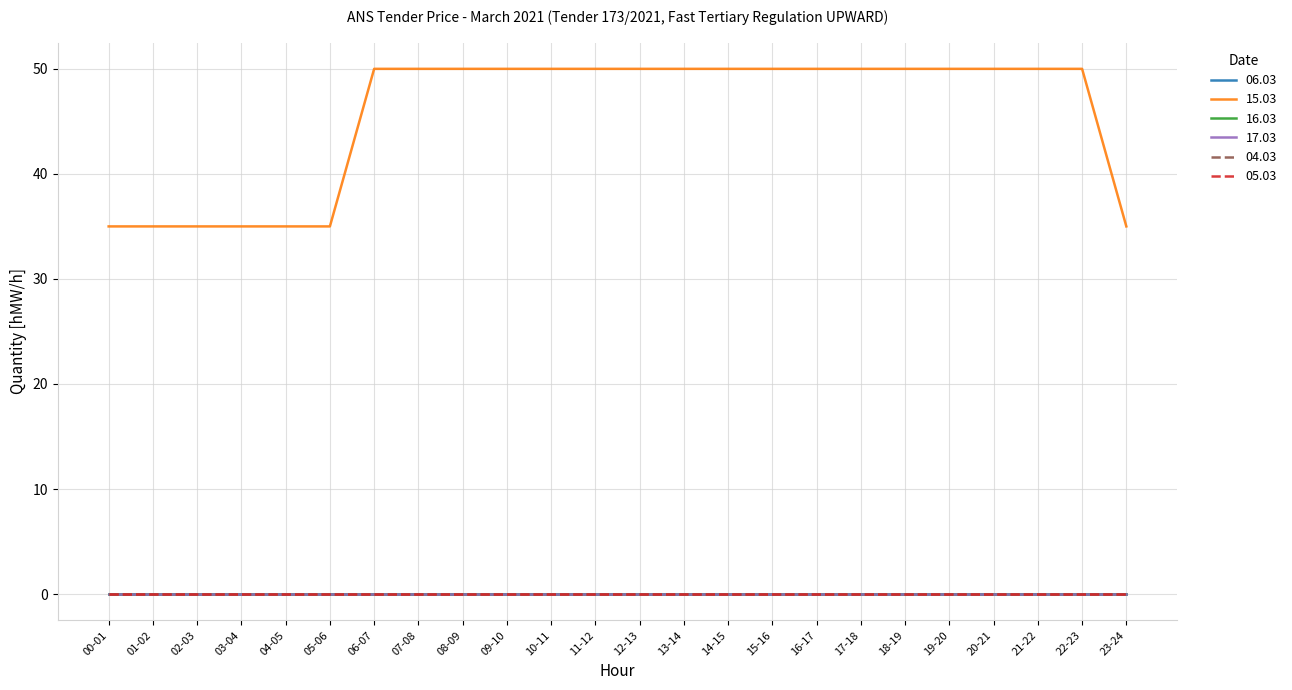

Is this an area chart (filled region under the line)?

No